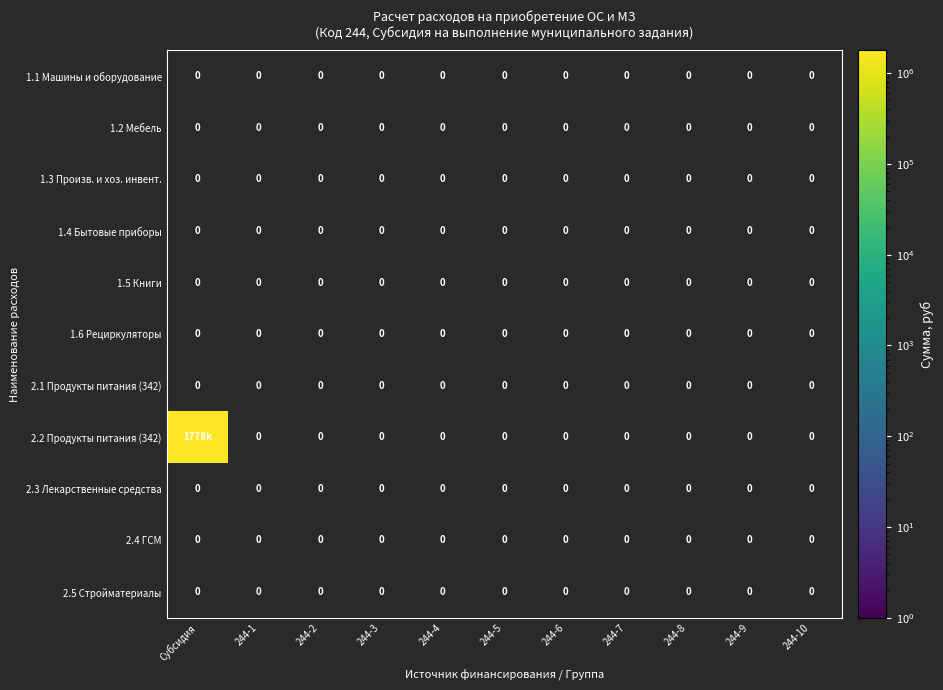

True or false: 2.1 Продукты питания (342) has a value of 0 at 244-4.

True